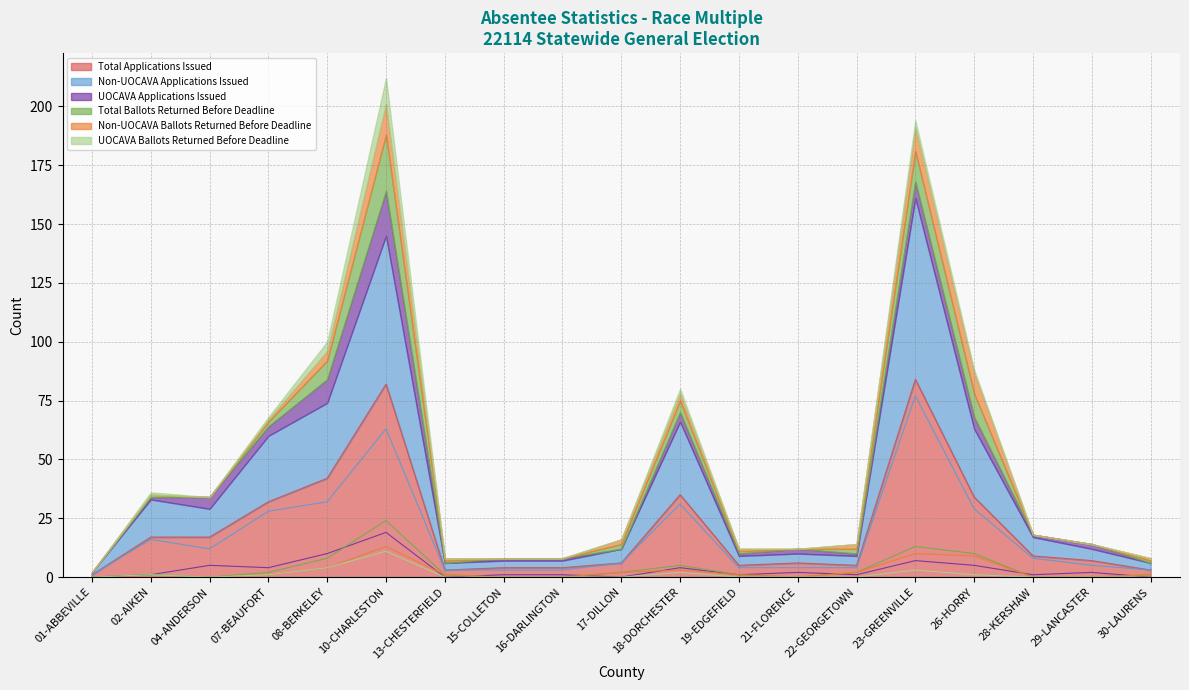

Reading left to right, list all the values displayed in this chart.

Total Applications Issued: 1	17	17	32	42	82	3	4	4	6	35	5	6	5	84	34	9	7	3
Non-UOCAVA Applications Issued: 1	16	12	28	32	63	3	3	3	6	31	4	4	4	77	29	8	5	3
UOCAVA Applications Issued: 0	1	5	4	10	19	0	1	1	0	4	1	2	1	7	5	1	2	0
Total Ballots Returned Before Deadline: 0	1	0	2	8	24	1	0	0	2	5	1	0	2	13	10	0	0	1
Non-UOCAVA Ballots Returned Before Deadline: 0	0	0	1	4	13	1	0	0	2	3	1	0	2	10	9	0	0	1
UOCAVA Ballots Returned Before Deadline: 0	1	0	1	4	11	0	0	0	0	2	0	0	0	3	1	0	0	0